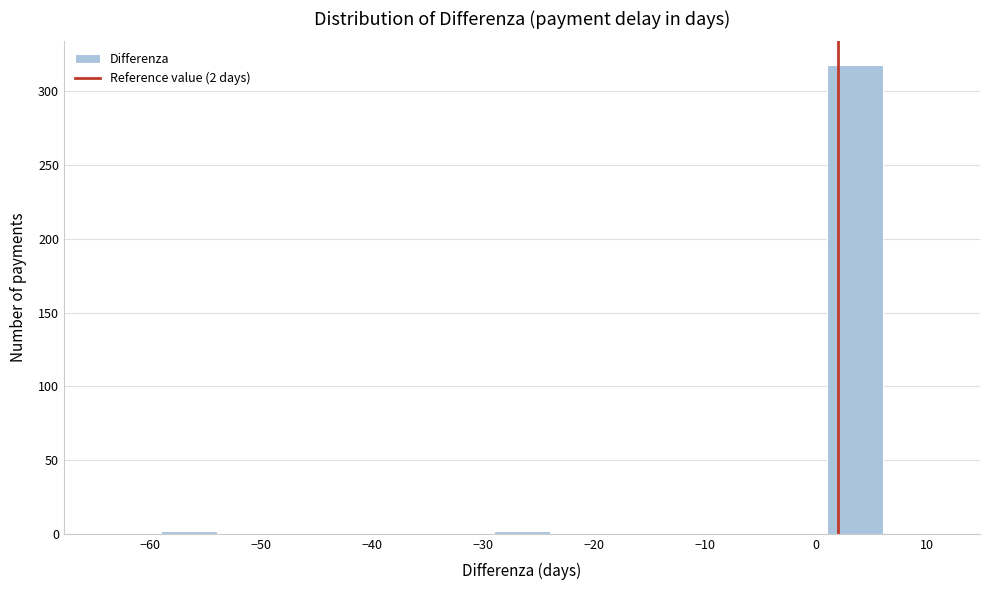

Over which range of the x-axis is the bar tallest?

1 to 6